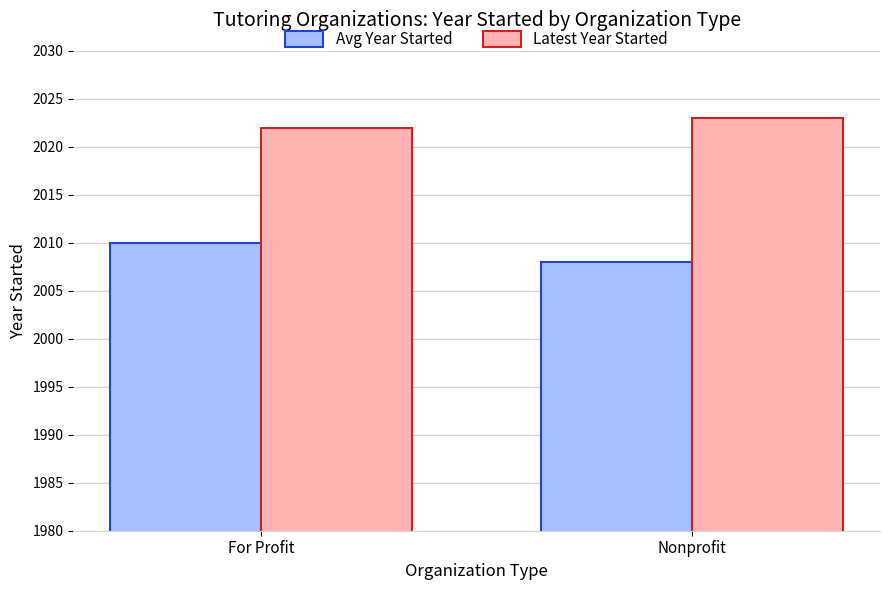

What are all the series names shown in the legend?

Avg Year Started, Latest Year Started